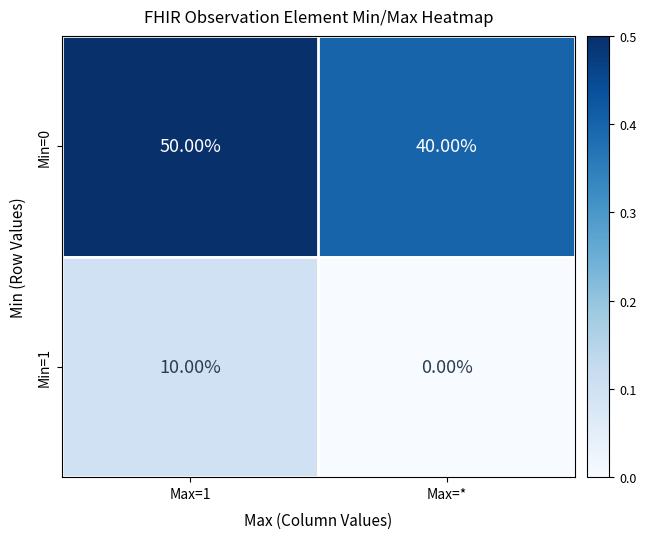

What is the total value across all series at Max=1?

60